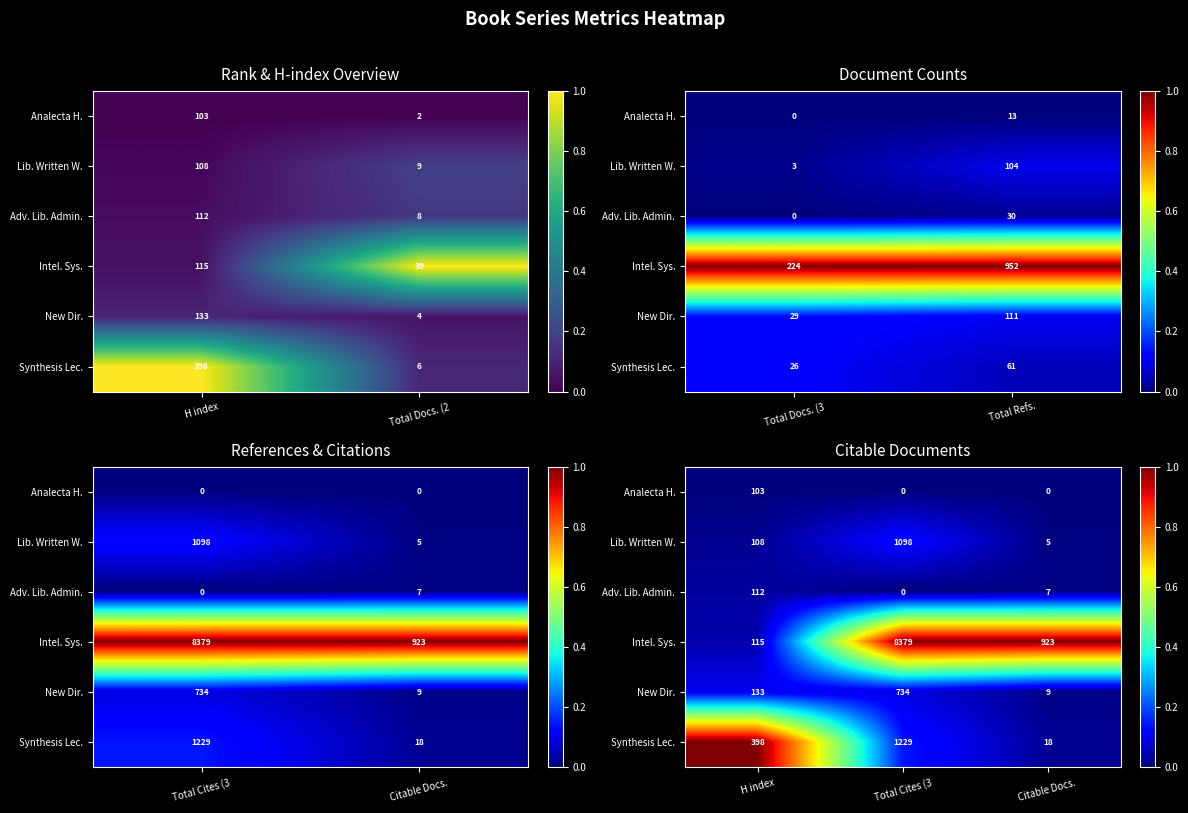

Which category has the highest value in the Analecta H. series?

H index